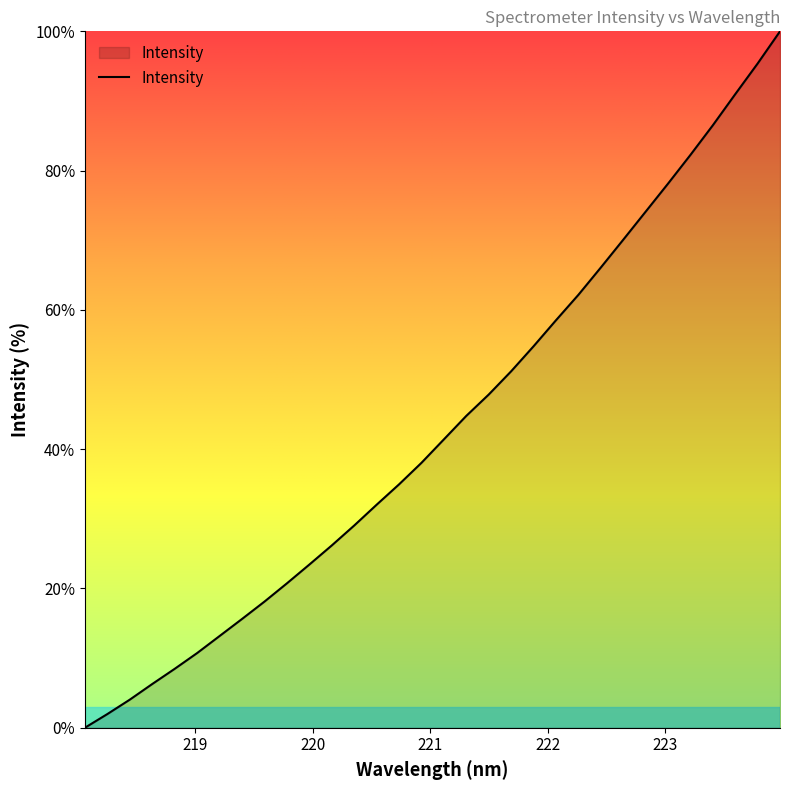

What is the greatest value displayed?

100.0